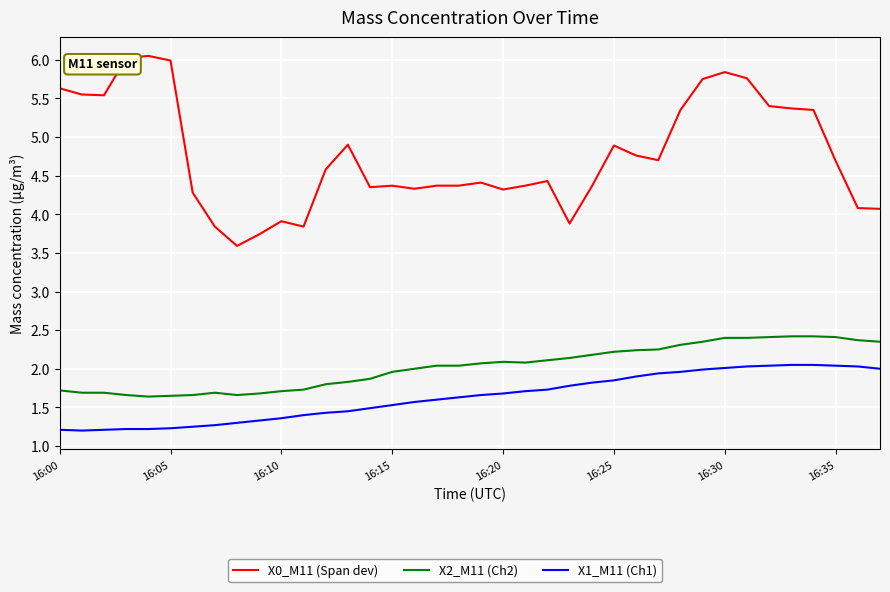

How many distinct data groups are displayed?

3